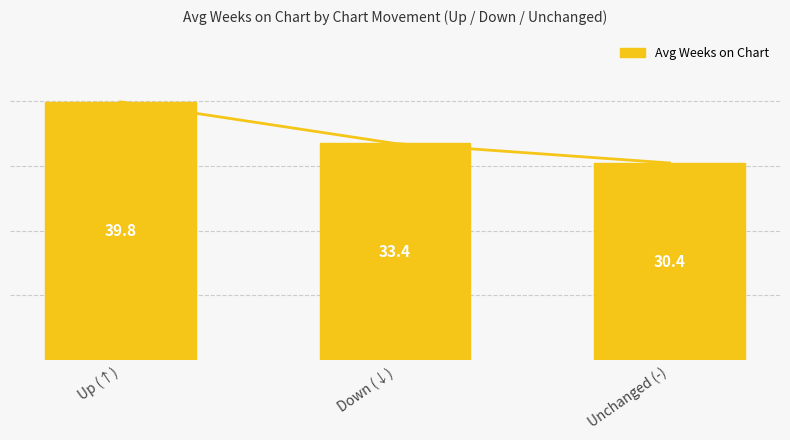

Reading left to right, transcribe all the data shown in this chart.

Up (↑)=39.8	Down (↓)=33.4	Unchanged (-)=30.4